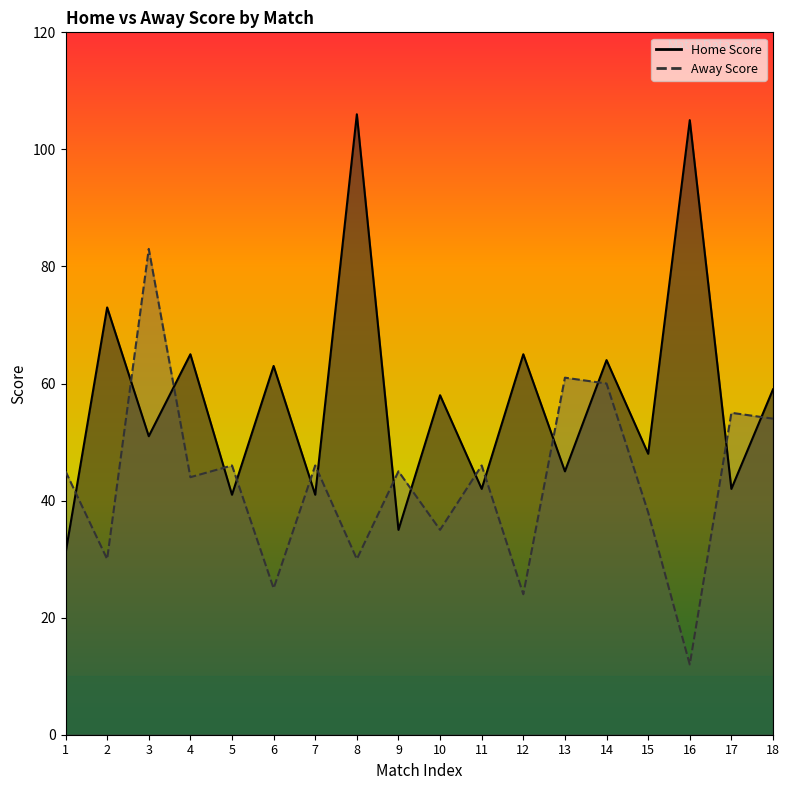

True or false: Away Score and Home Score cross at least once.

True